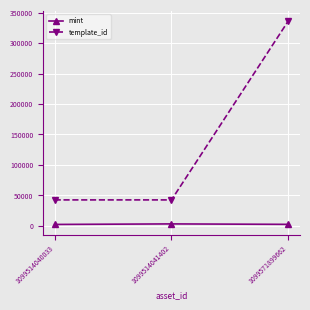

Between 1099514041402 and 1099571899662, which series saw the biggest shift?

template_id